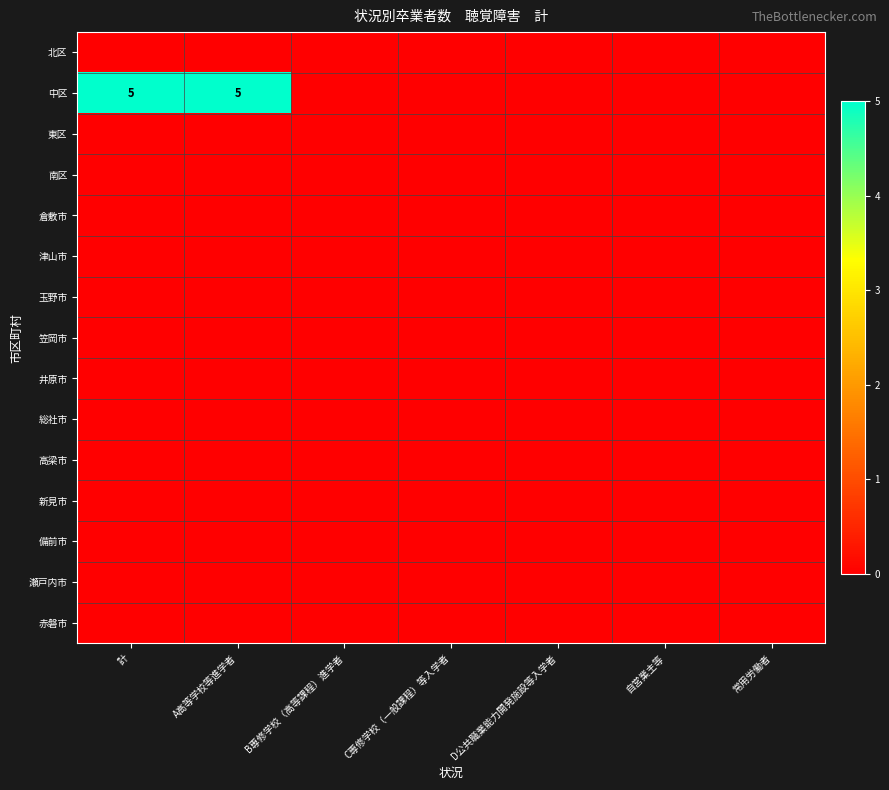

True or false: 瀬戸内市 has a value of 0 at 自営業主等.

True